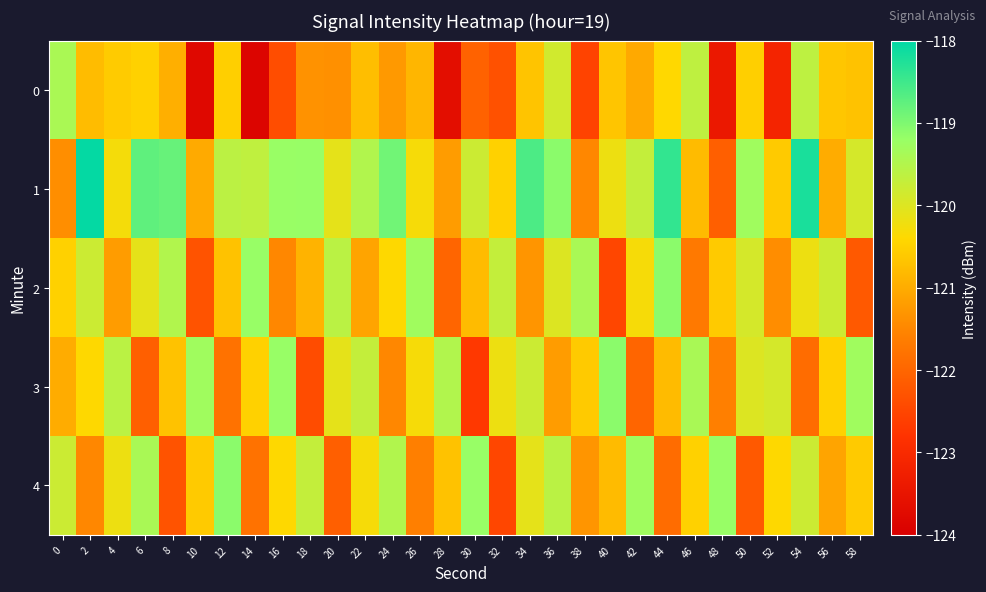

What is the spread (max minus min) of values at 40?

3.4